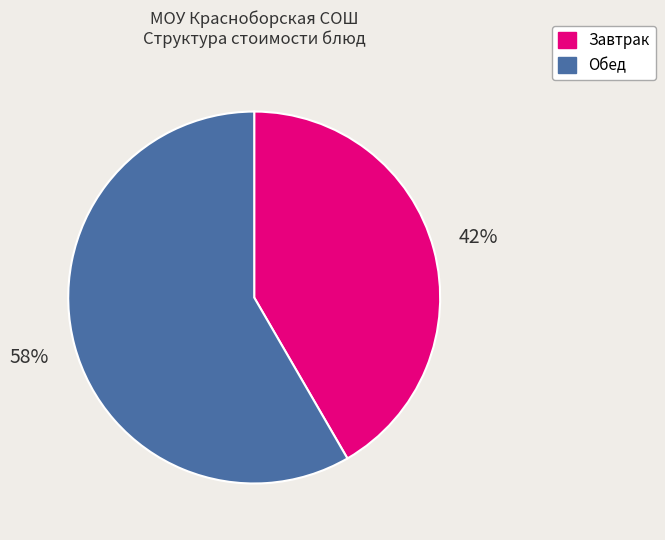

Does any single category account for the majority?

Yes